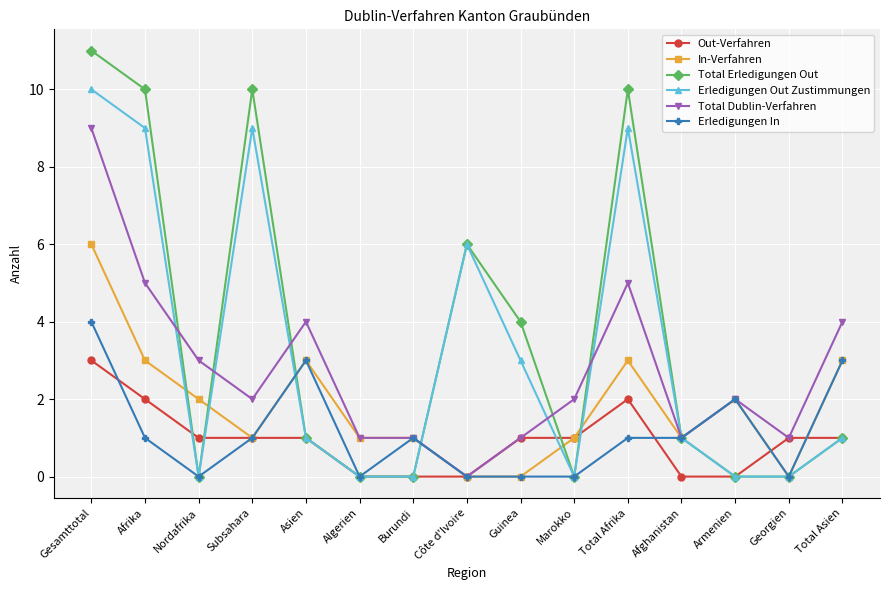

Is the value of Out-Verfahren at Gesamttotal greater than the value of Erledigungen In at Subsahara?

Yes